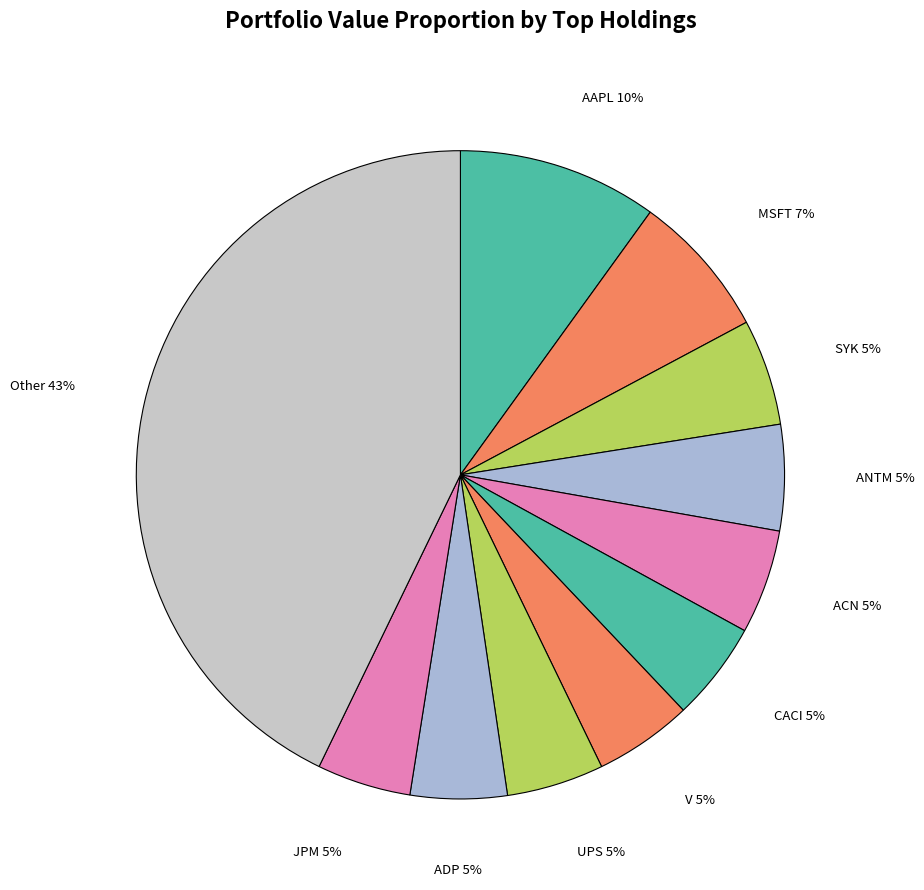

Combined, do JPM and MSFT account for over 50%?

No